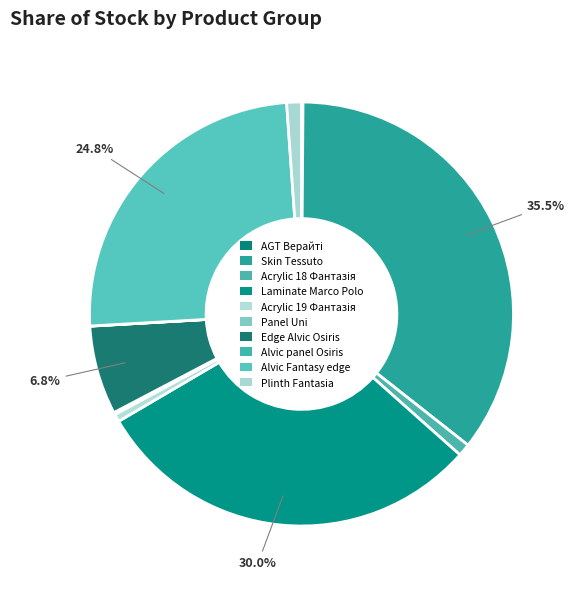

To the nearest percent, what is the difference between the largest and smallest slice percentages?

35%